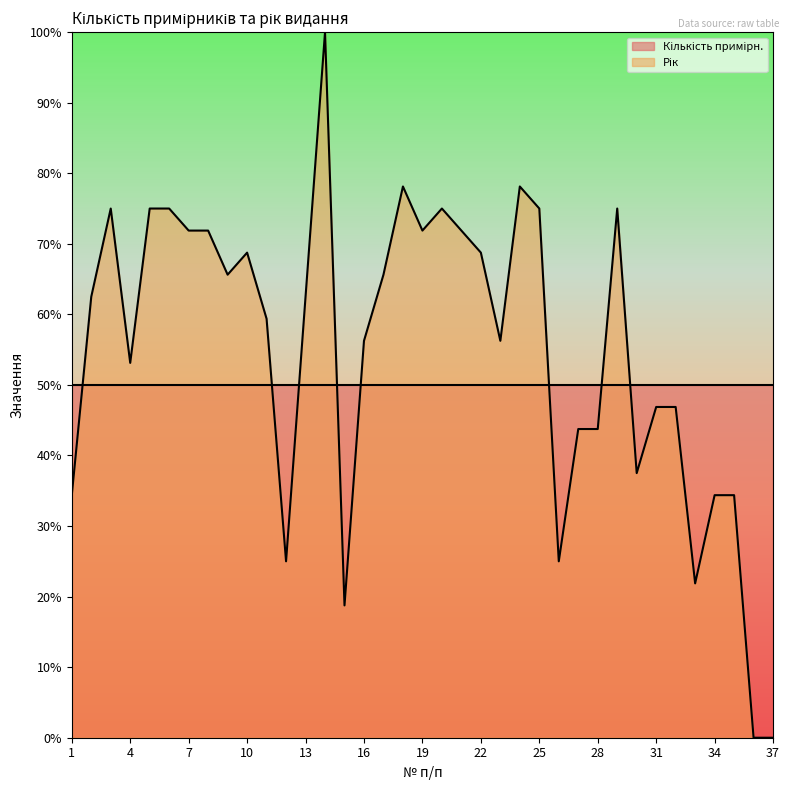

Between 26 and 8, which is larger?

8